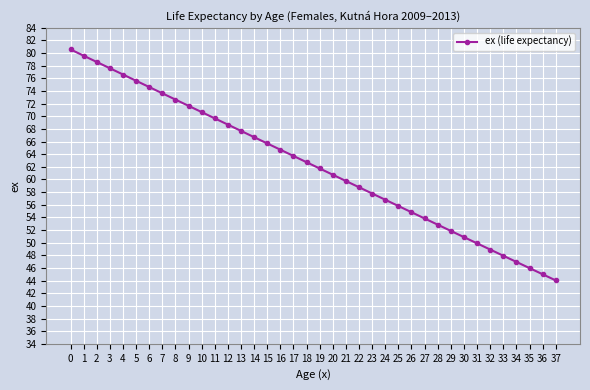

Does the chart have visible grid lines?

Yes